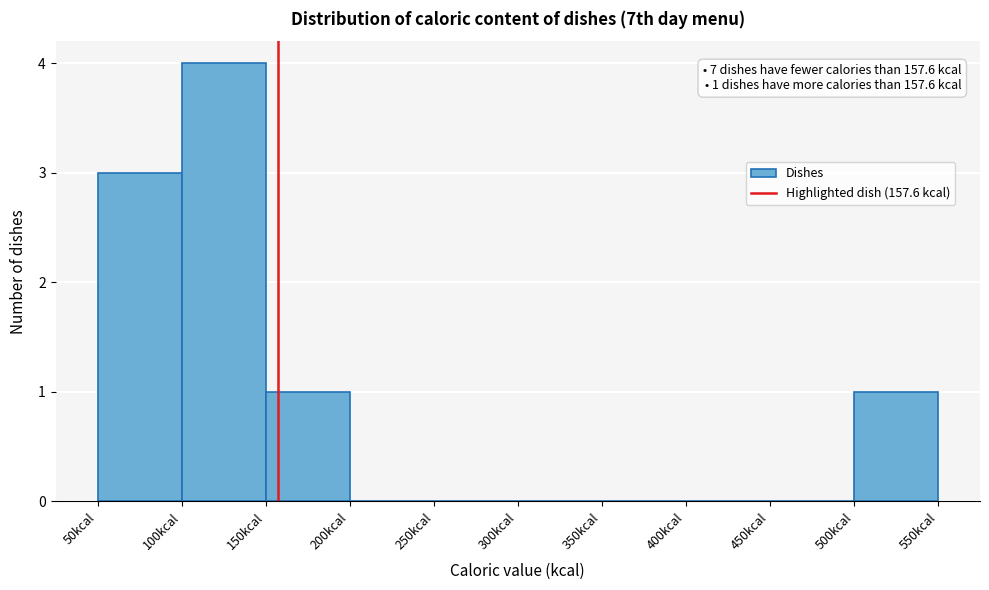

Which range on the x-axis has the tallest bar?

100 to 150